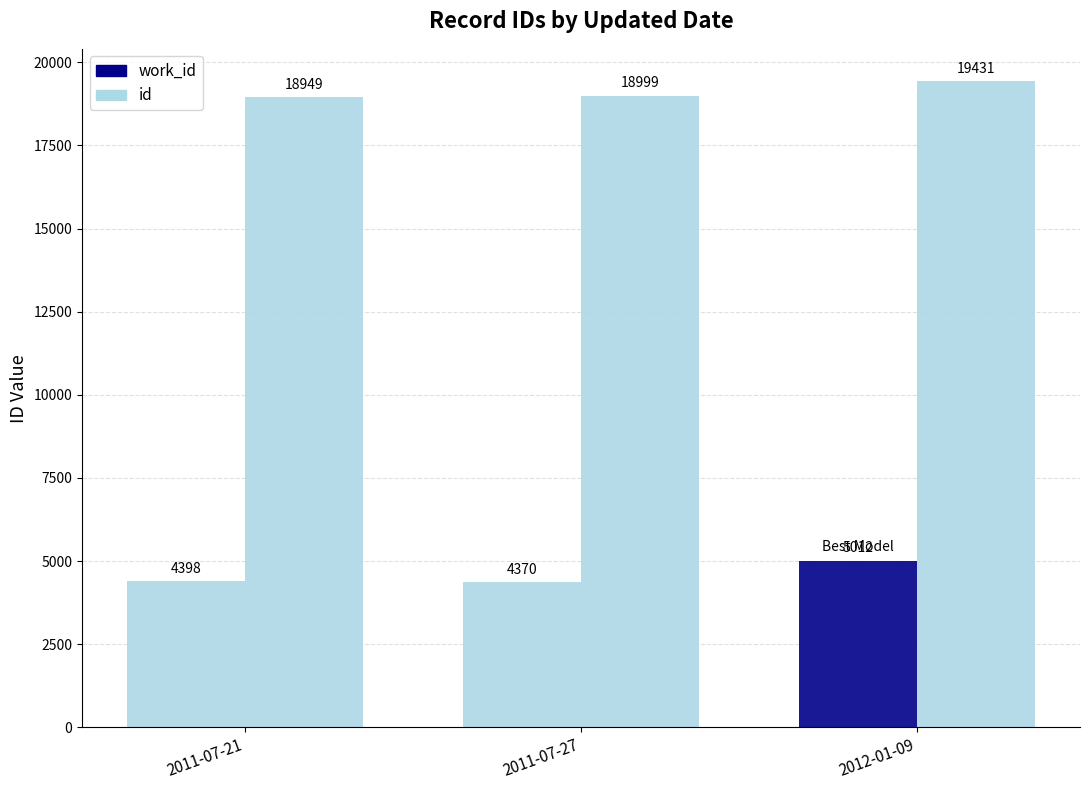

Are the bars horizontal?

No